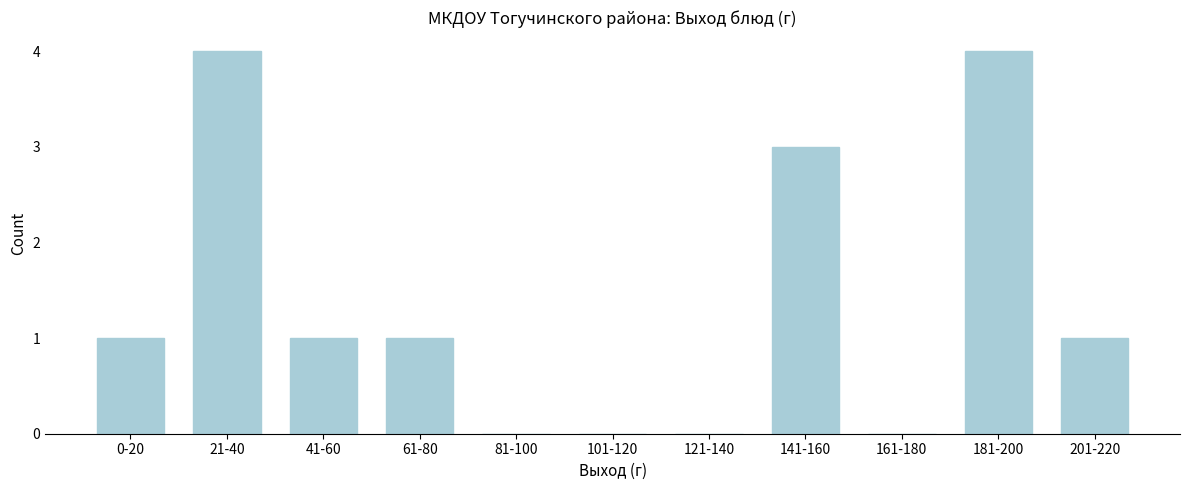

Reading left to right, transcribe all the data shown in this chart.

0-20=1	21-40=4	41-60=1	61-80=1	81-100=0	101-120=0	121-140=0	141-160=3	161-180=0	181-200=4	201-220=1